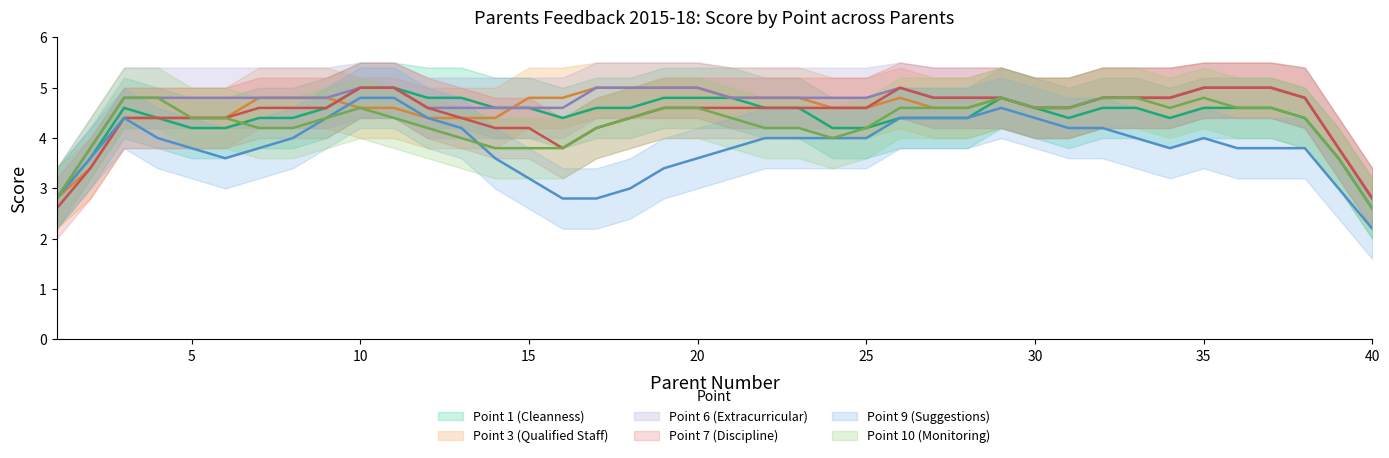

What are all the series names shown in the legend?

Point 1 (Cleanness), Point 3 (Qualified Staff), Point 6 (Extracurricular), Point 7 (Discipline), Point 9 (Suggestions), Point 10 (Monitoring)